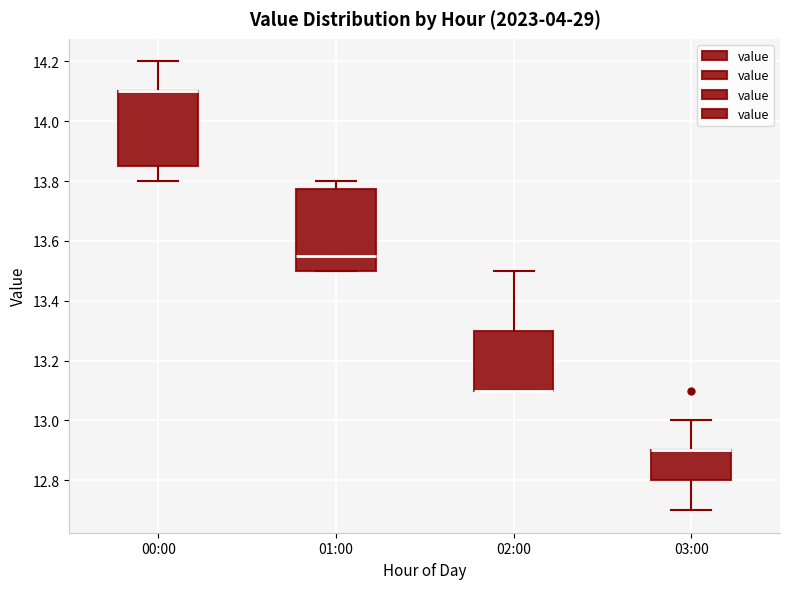

Comparing the boxes themselves (not the whiskers), which one is the tallest?

01:00